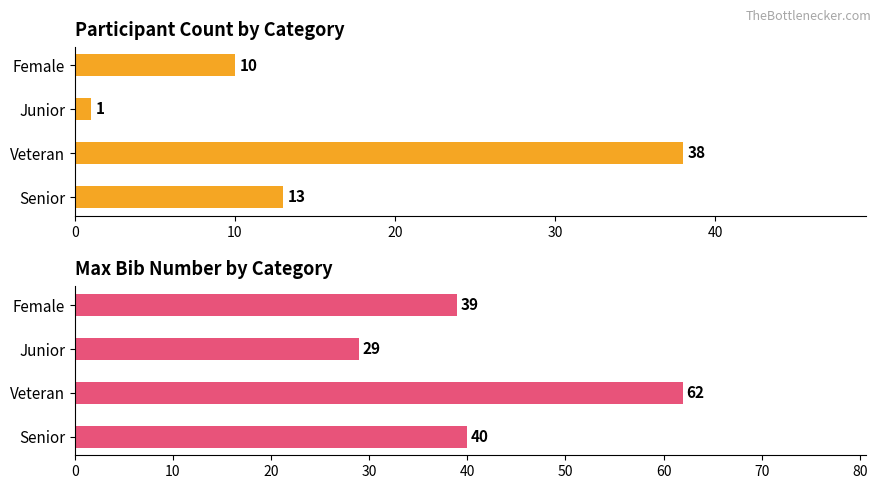

Rank the series by their maximum value, from highest to lowest.

Max bib number, Count of participants